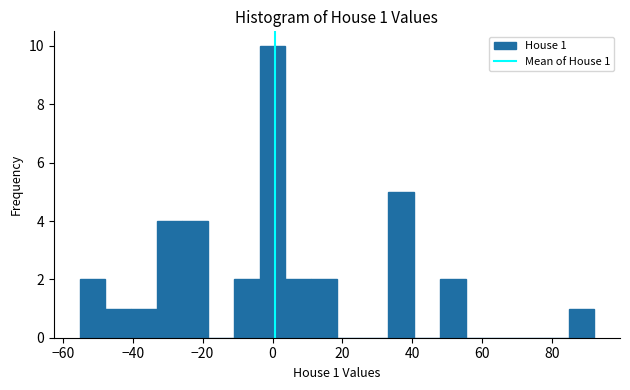

Around what value on the x-axis is the tallest bar? Give the approximate position of its centre, as read against the axis.

0